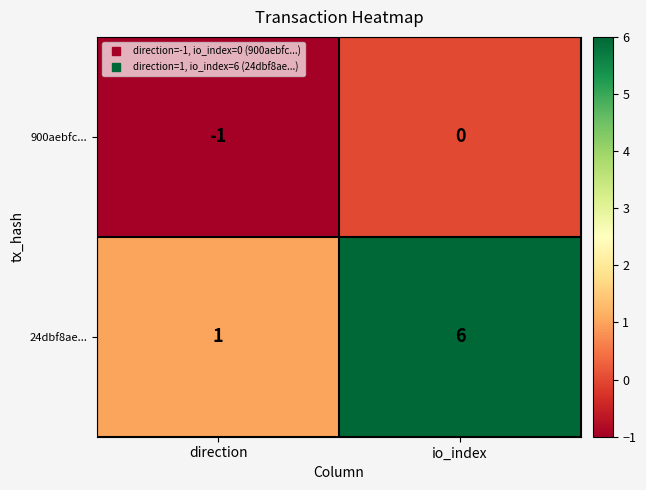

At how many categories does at least one series exceed 0?

2